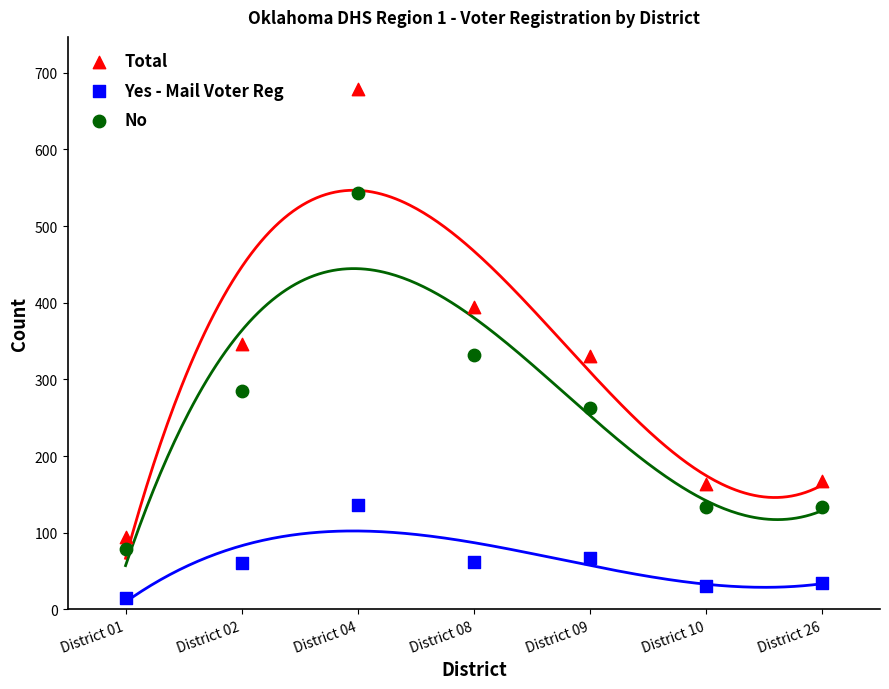

Which series has the largest Y range (max minus min)?

Total